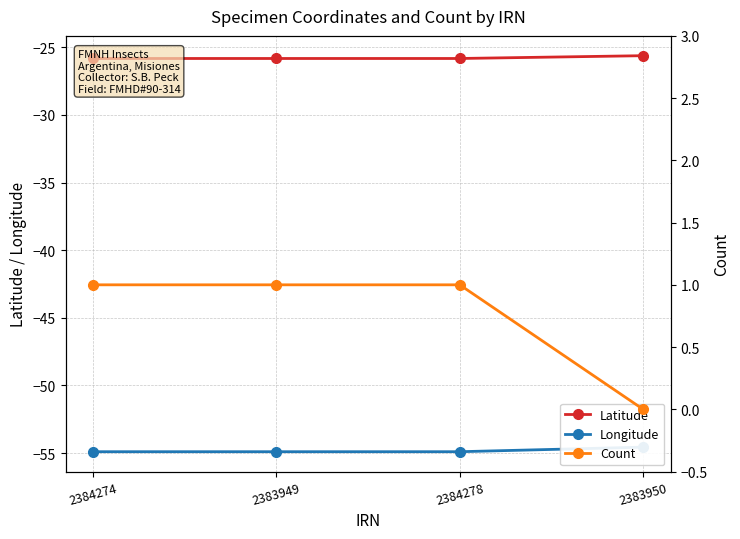

What is the spread (max minus min) of values at 2383949?

55.9